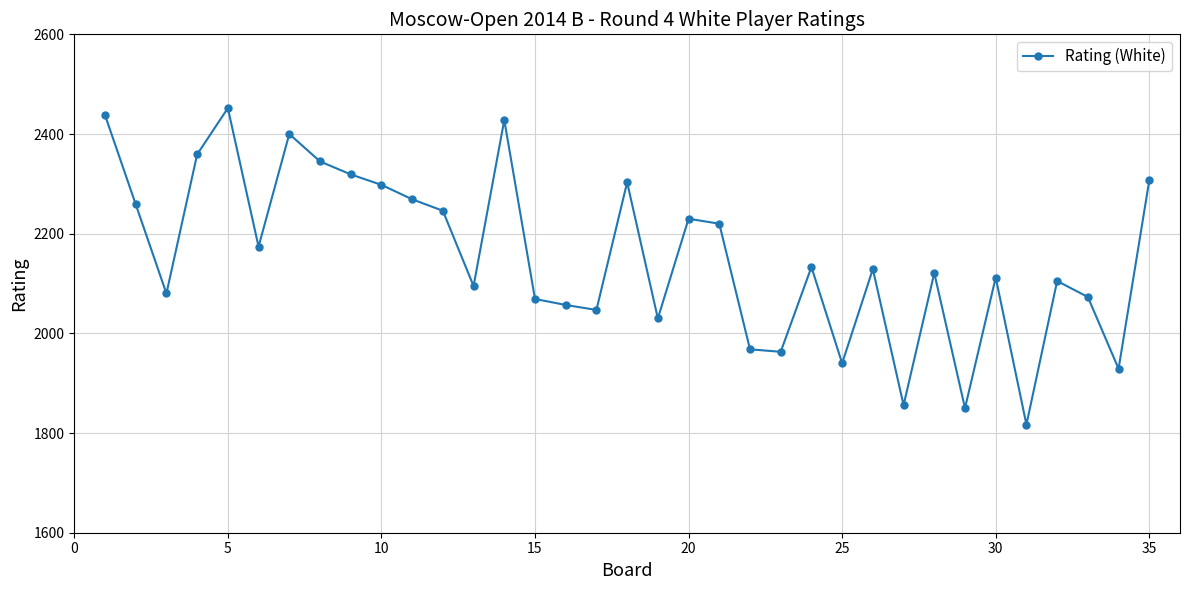

What is the difference between the second highest and second lowest values?

588